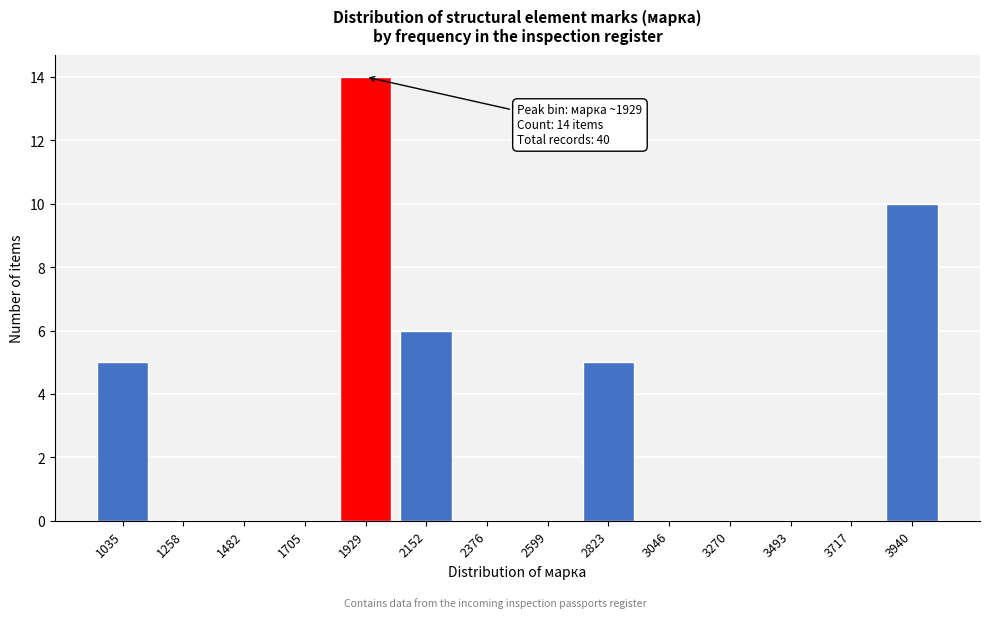

Reading left to right, list all the values displayed in this chart.

1035=5	1258=0	1482=0	1705=0	1929=14	2152=6	2376=0	2599=0	2823=5	3046=0	3270=0	3493=0	3717=0	3940=10